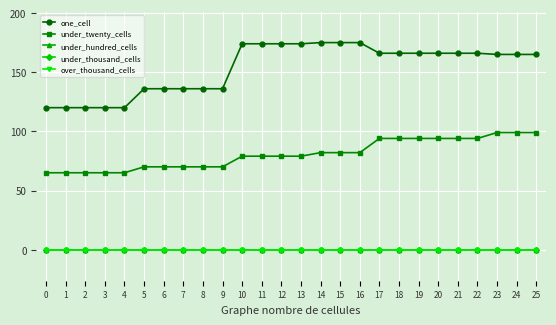

True or false: under_thousand_cells and over_thousand_cells intersect in this chart.

False